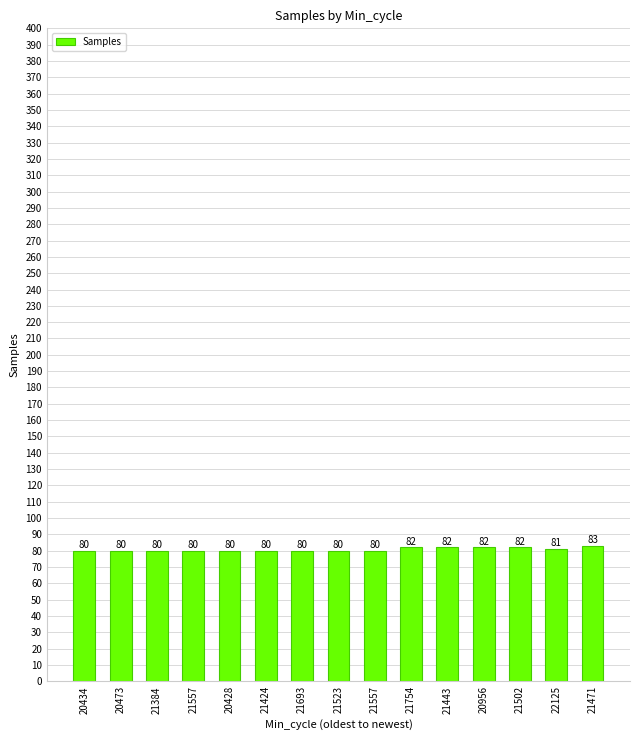

Does the chart contain any negative values?

No